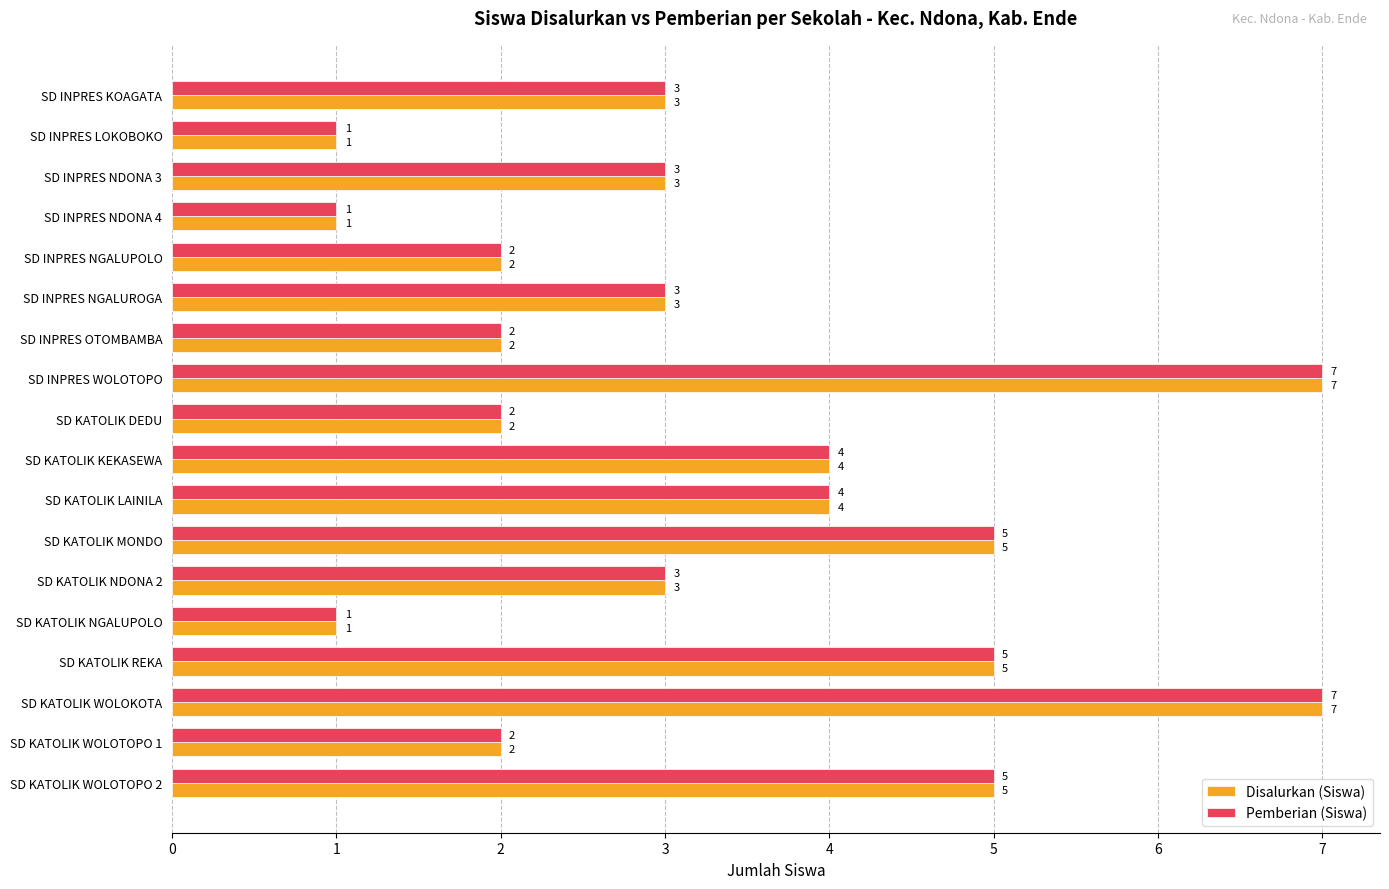

Is the value of Disalurkan (Siswa) at SD KATOLIK REKA greater than the value of Pemberian (Siswa) at SD KATOLIK WOLOTOPO 1?

Yes